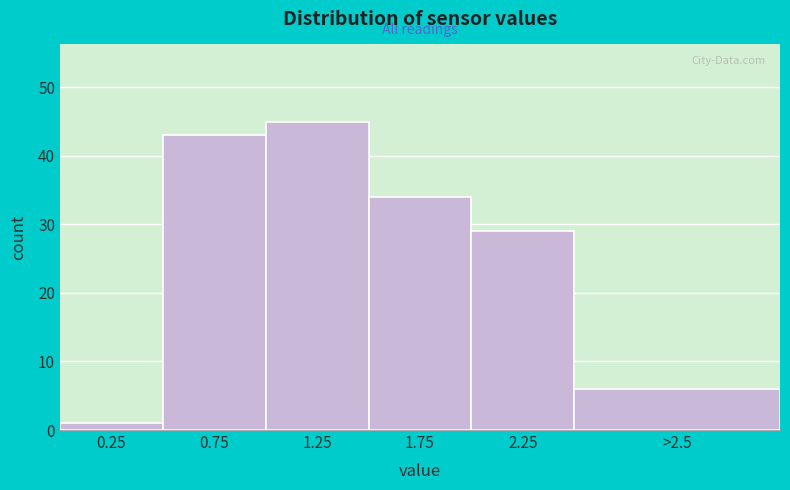

Reading left to right, list all the values displayed in this chart.

0.25=1	0.75=43	1.25=45	1.75=34	2.25=29	>2.5=6